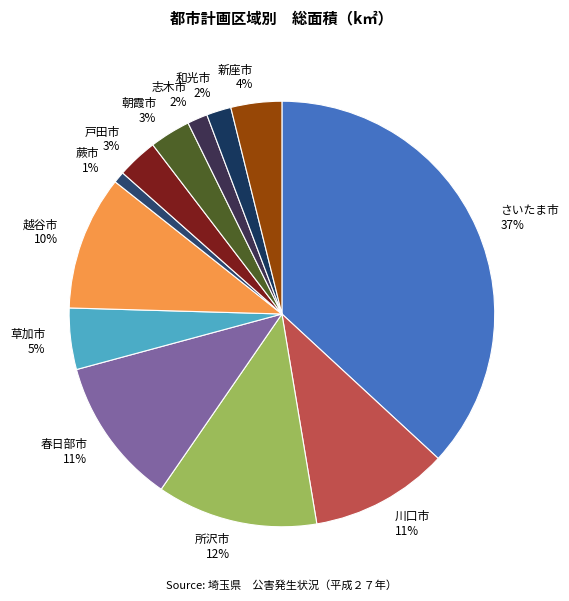

Count the number of slices in the pie.

12